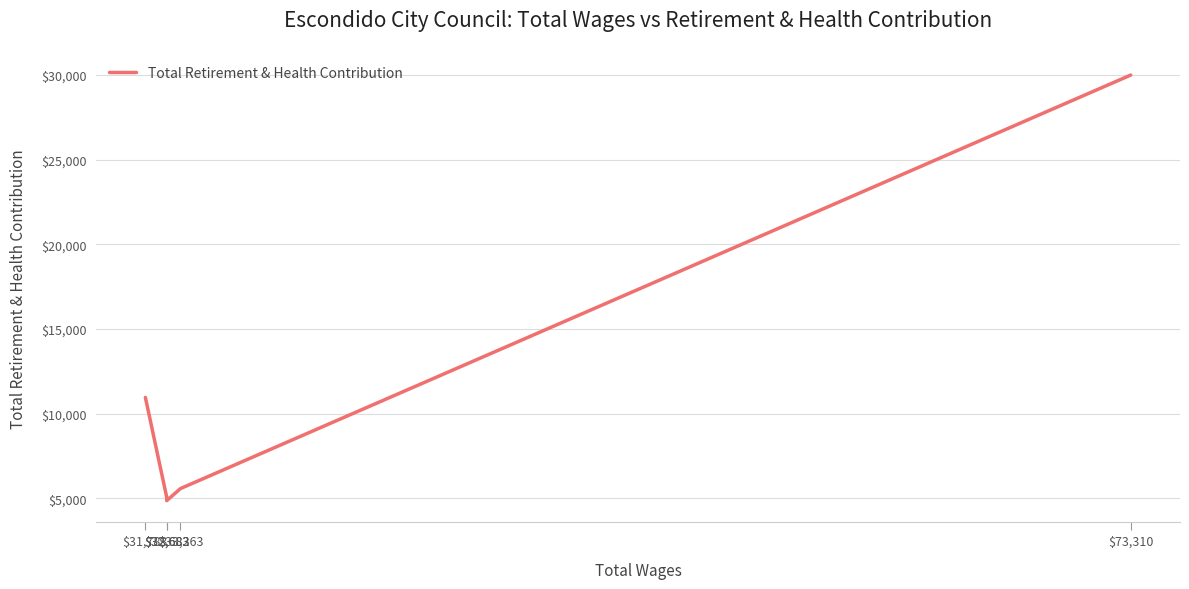

What is the difference between the second highest and minimum values?

6096